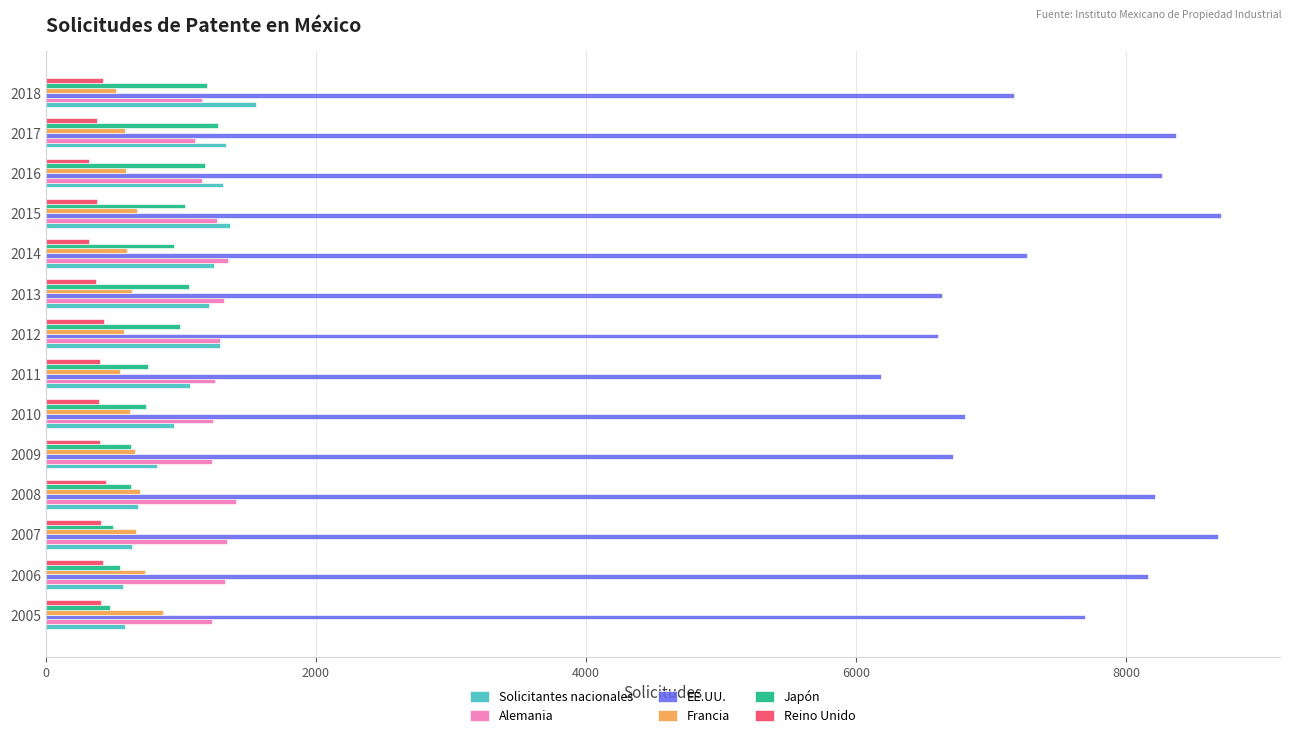

What is the total value across all series at 2016?

12819